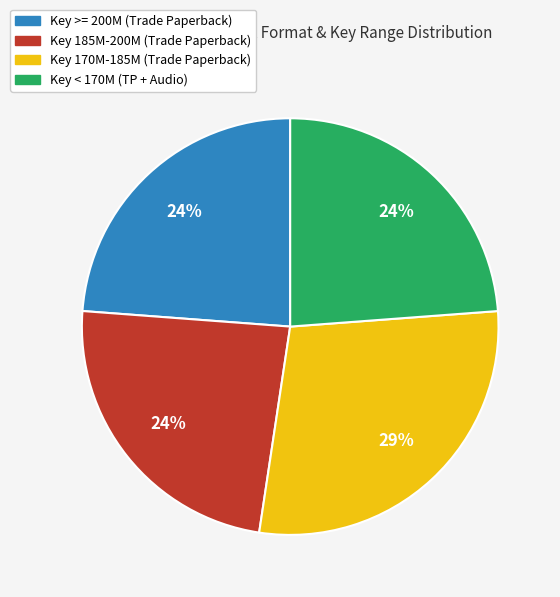

How many segments does this pie chart have?

4